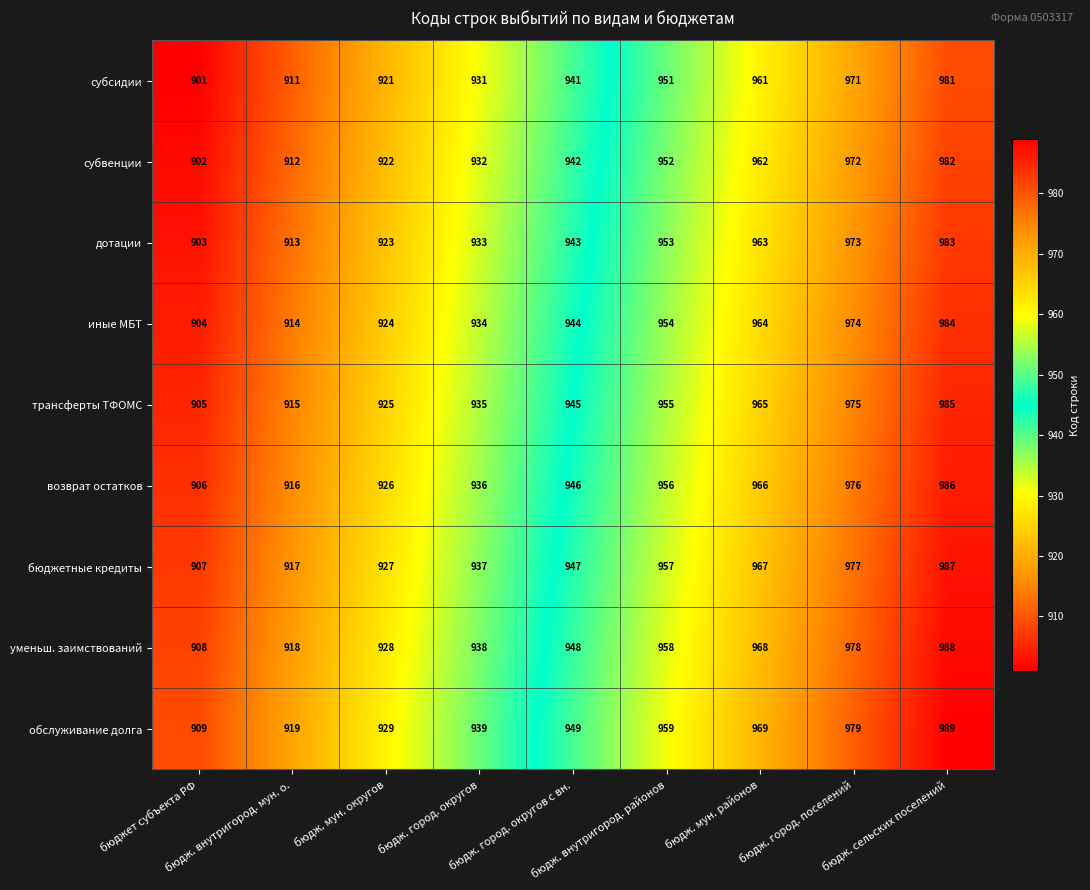

What is the minimum value for дотации?

903